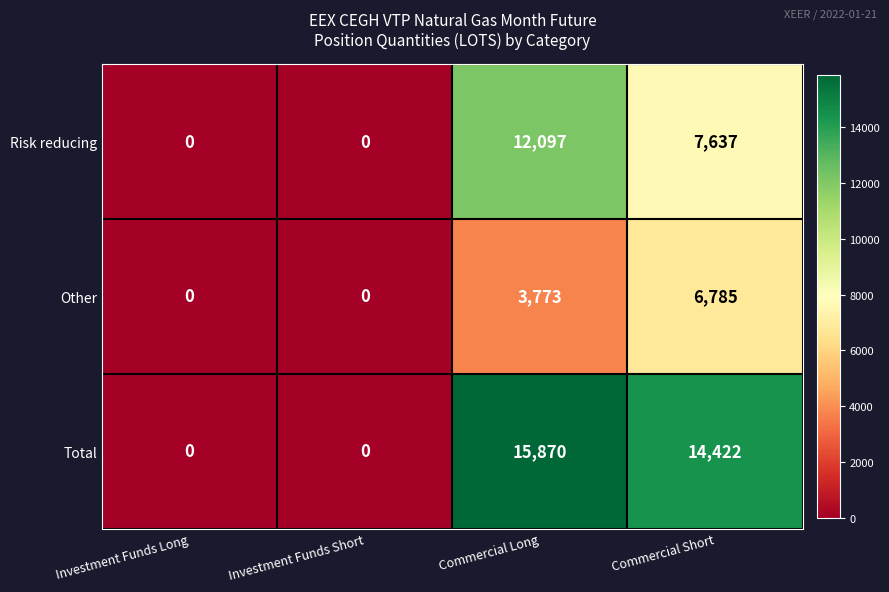

Which label corresponds to the largest value in the chart?

Commercial Long